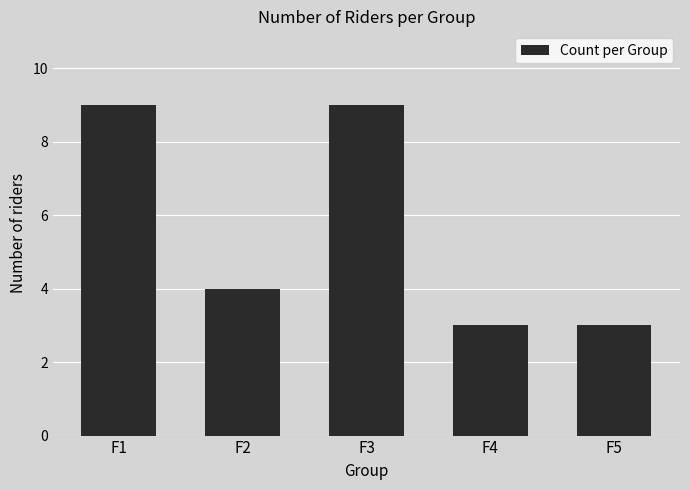

What is the value of the 4th bar from the left?

3